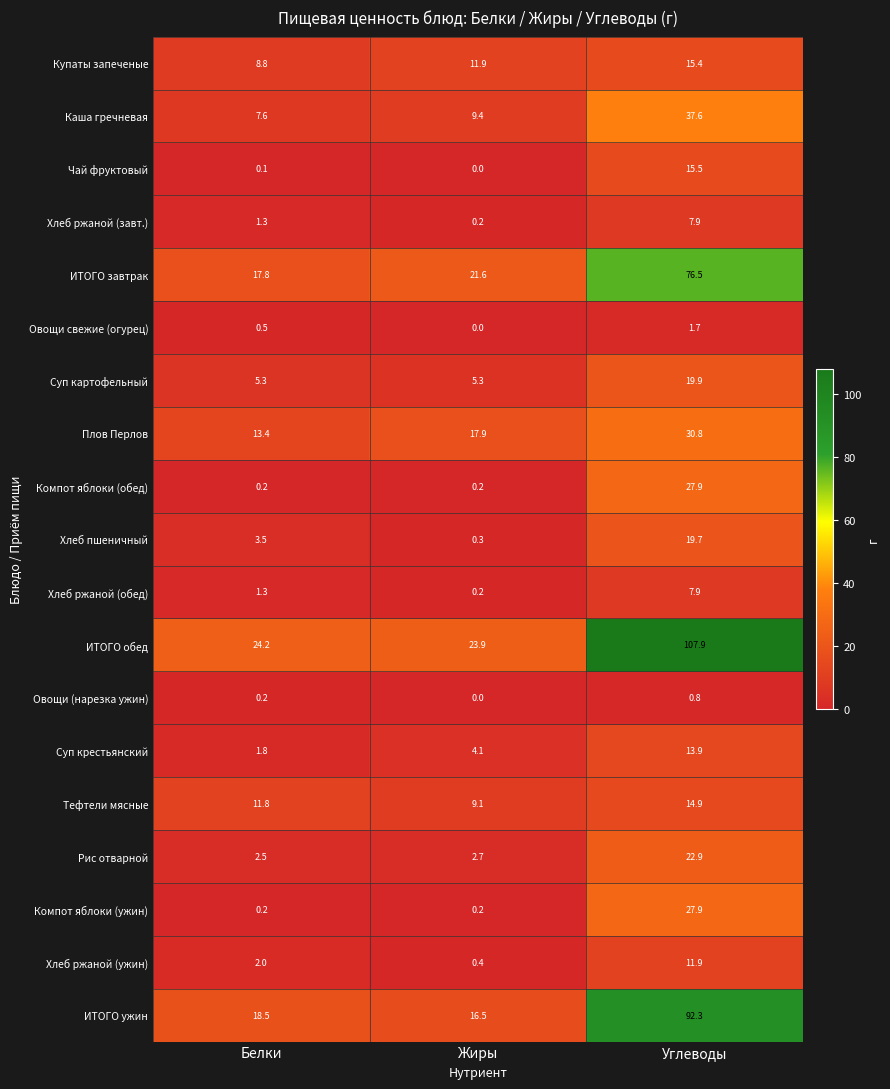

Read the ИТОГО ужин value at Жиры.

16.5